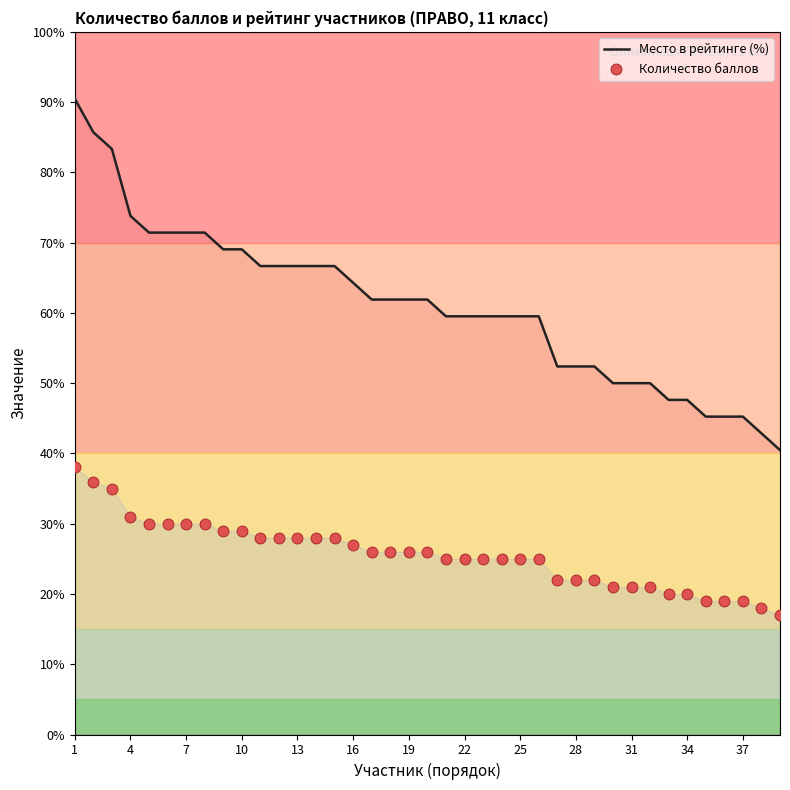

What is the minimum value for Место в рейтинге (%)?

40.5